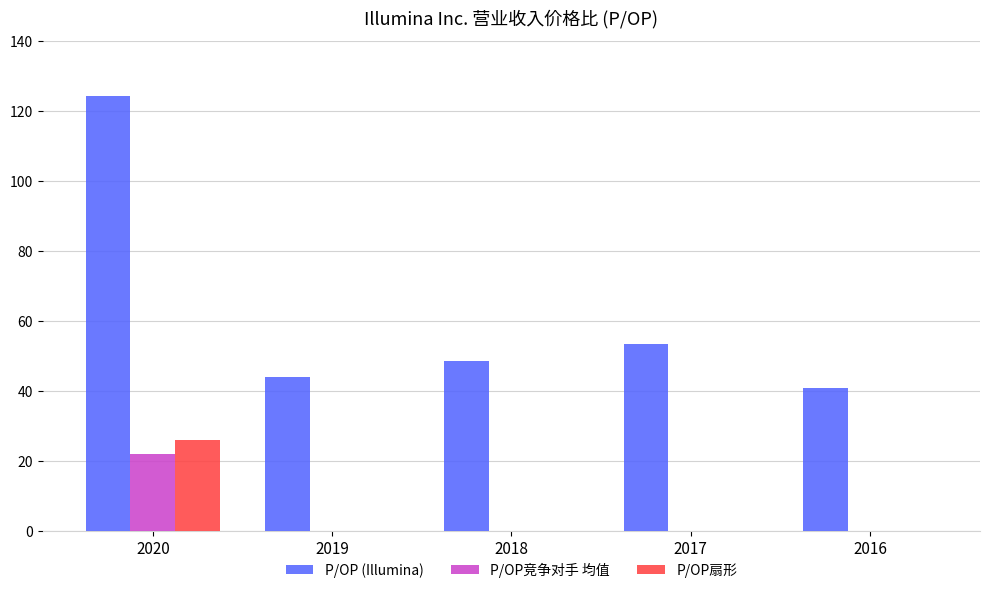

At which category is the sum across all series the highest?

2020